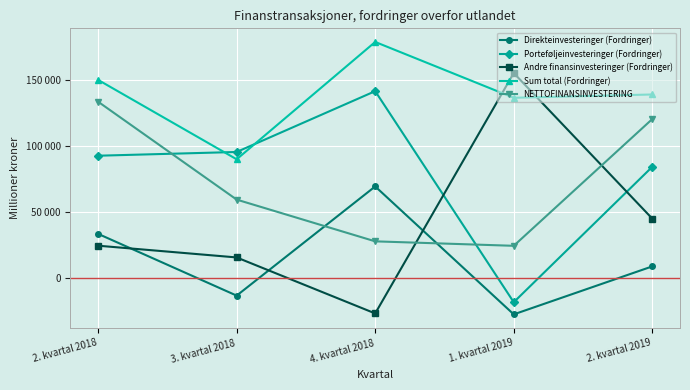

At which category does Direkteinvesteringer (Fordringer) reach its first local valley?

3. kvartal 2018